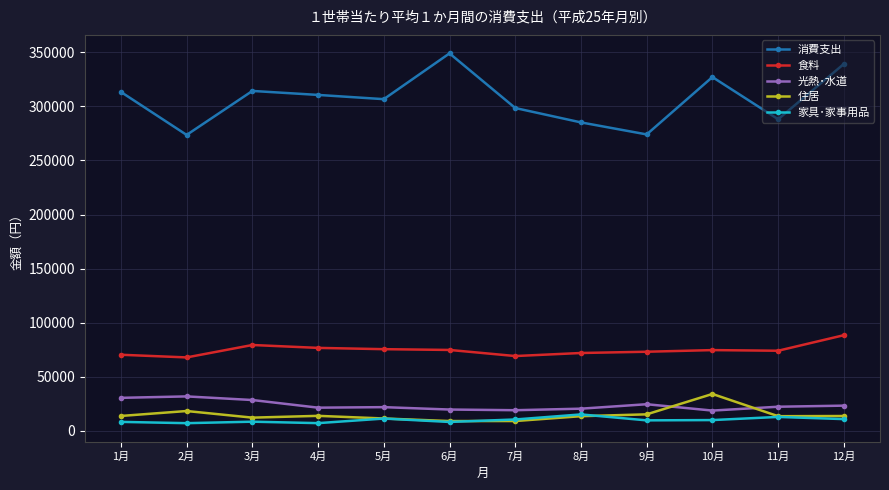

What is the sum of the 消費支出 values at 1月 and 7月?

611669